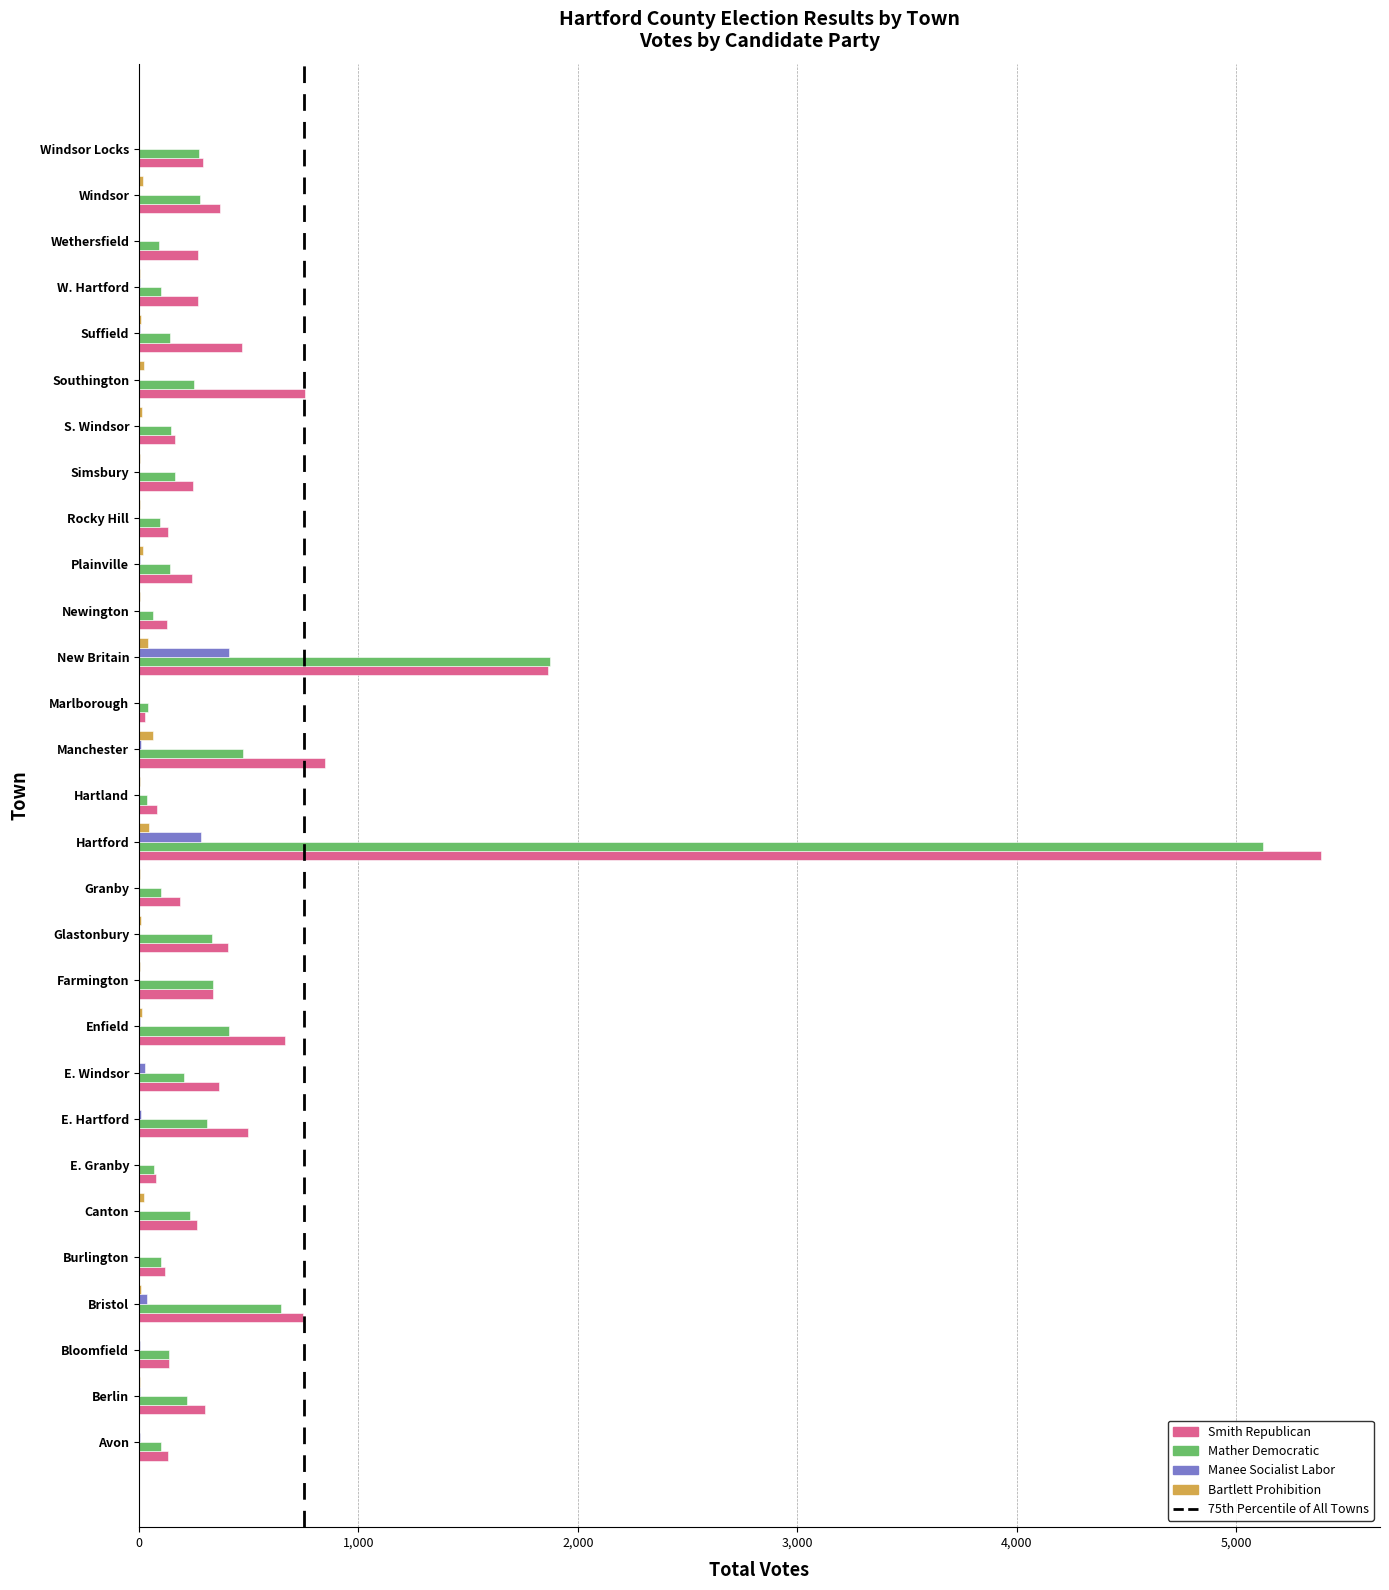

Is the value of Smith Republican at E. Granby greater than the value of Mather Democratic at Windsor?

No